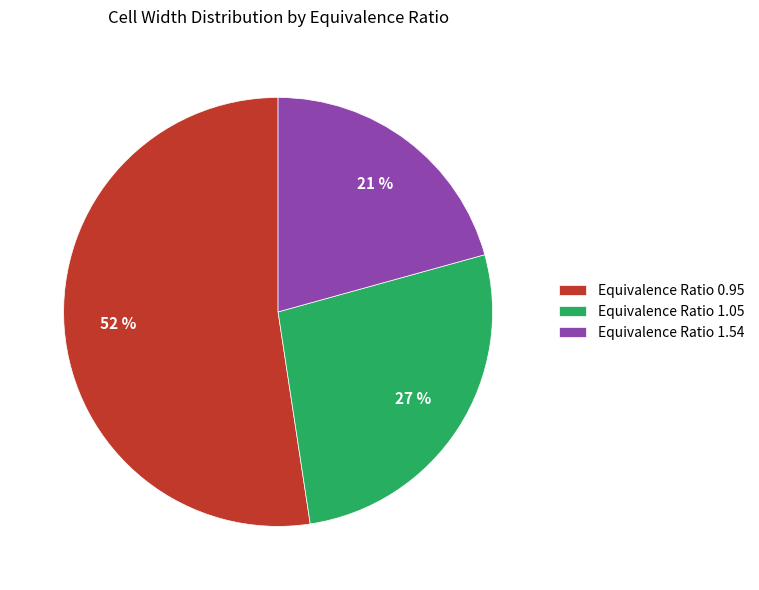

Rank the categories by value from highest to lowest.

Equivalence Ratio 0.95, Equivalence Ratio 1.05, Equivalence Ratio 1.54